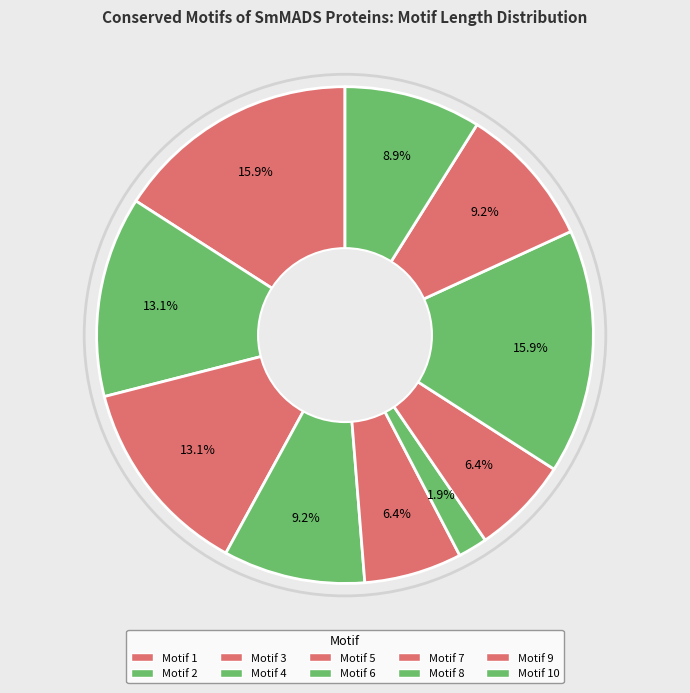

To the nearest percent, what is the difference between the Motif 2 and Motif 8 slice percentages?

3%